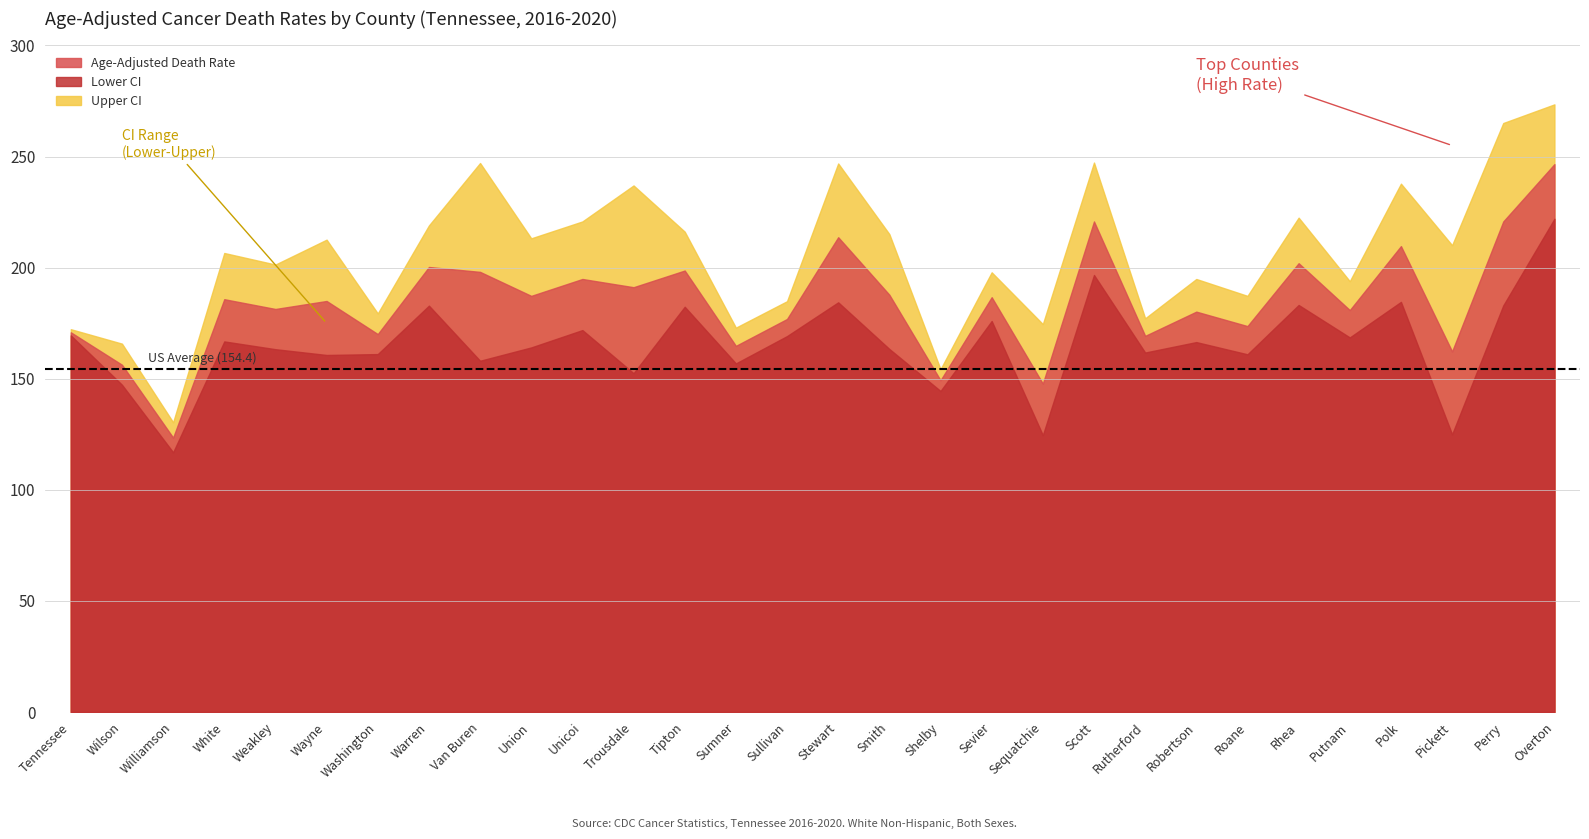

What are all the series names shown in the legend?

Age-Adjusted Death Rate, Lower CI, Upper CI